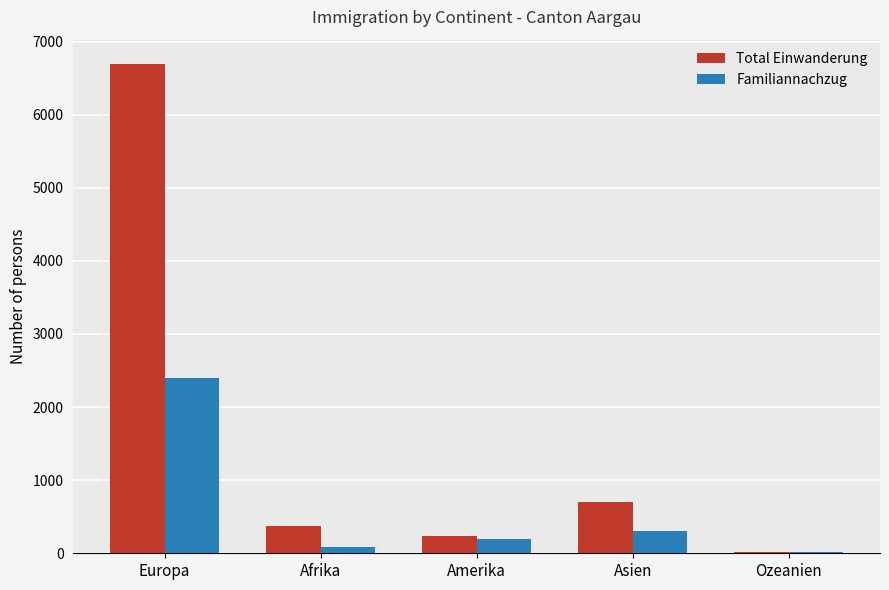

What is the sum of all Total Einwanderung values?

8020